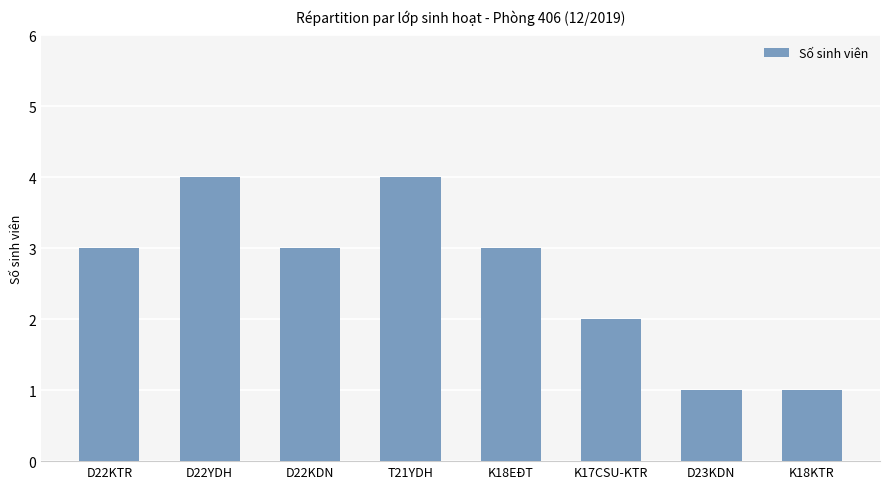

What is the change in value from D22YDH to K17CSU-KTR?

-2